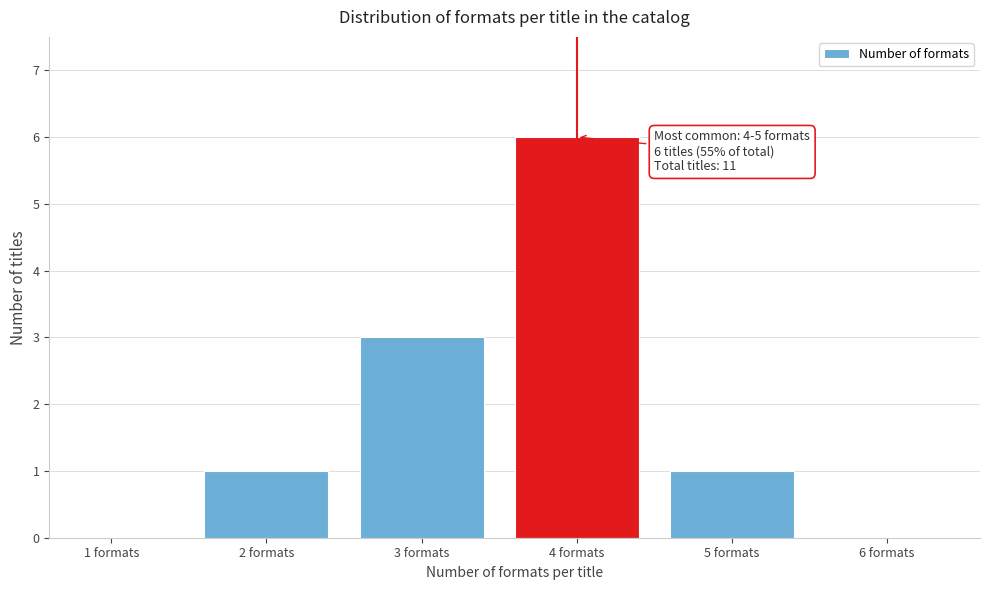

Reading left to right, what are all the values shown in this chart?

1 formats=0	2 formats=1	3 formats=3	4 formats=6	5 formats=1	6 formats=0